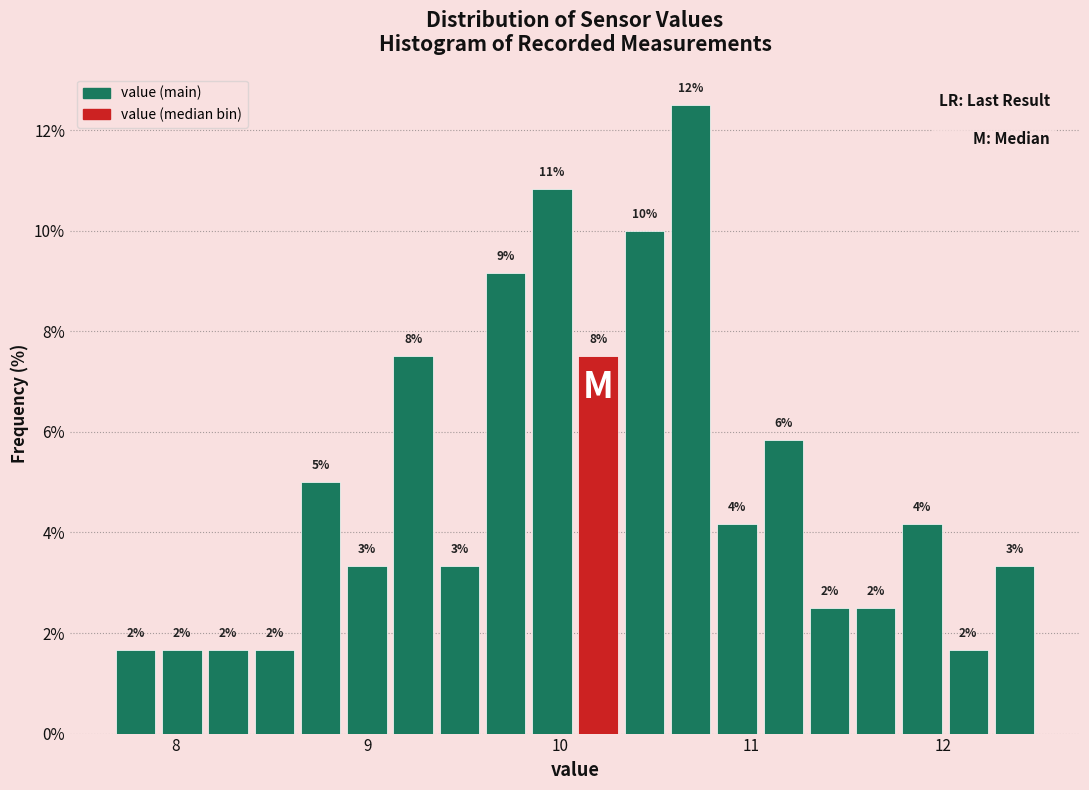

Read against the x-axis, roughly where is the centre of the tallest bar?

10.7